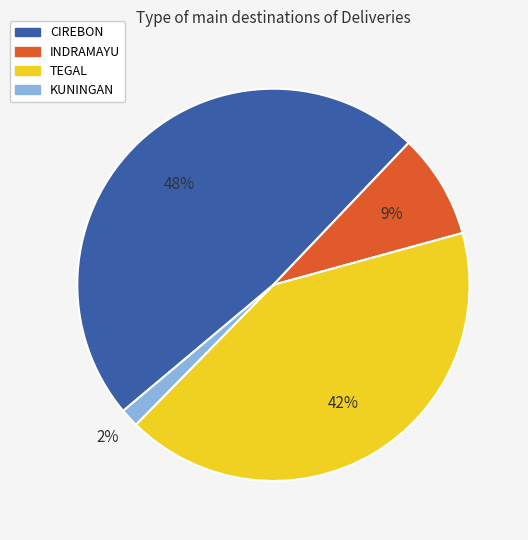

What percentage is the CIREBON slice, to the nearest percent?

48%